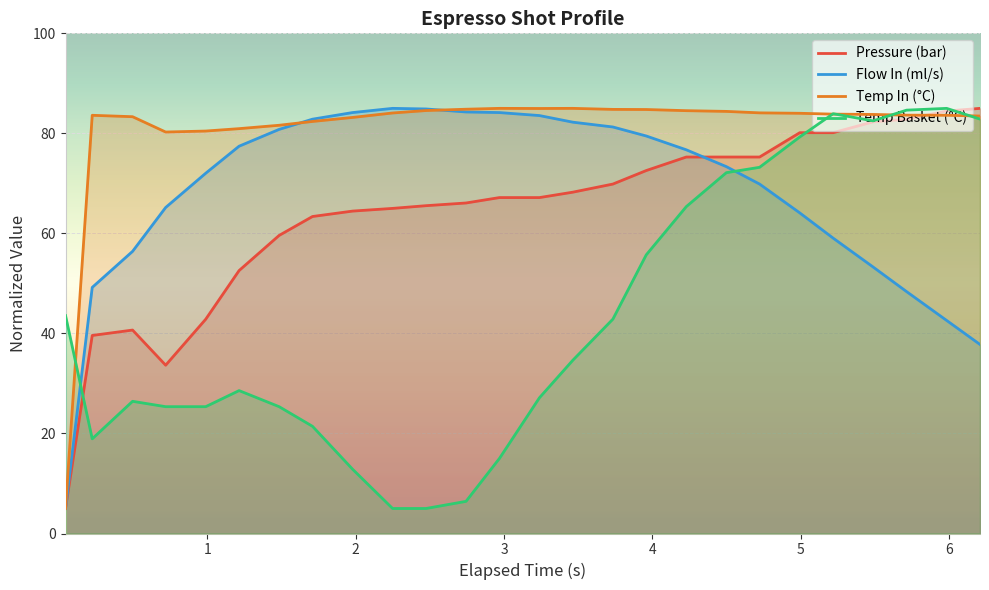

Which series has the largest total across all categories?

Temp In (°C)